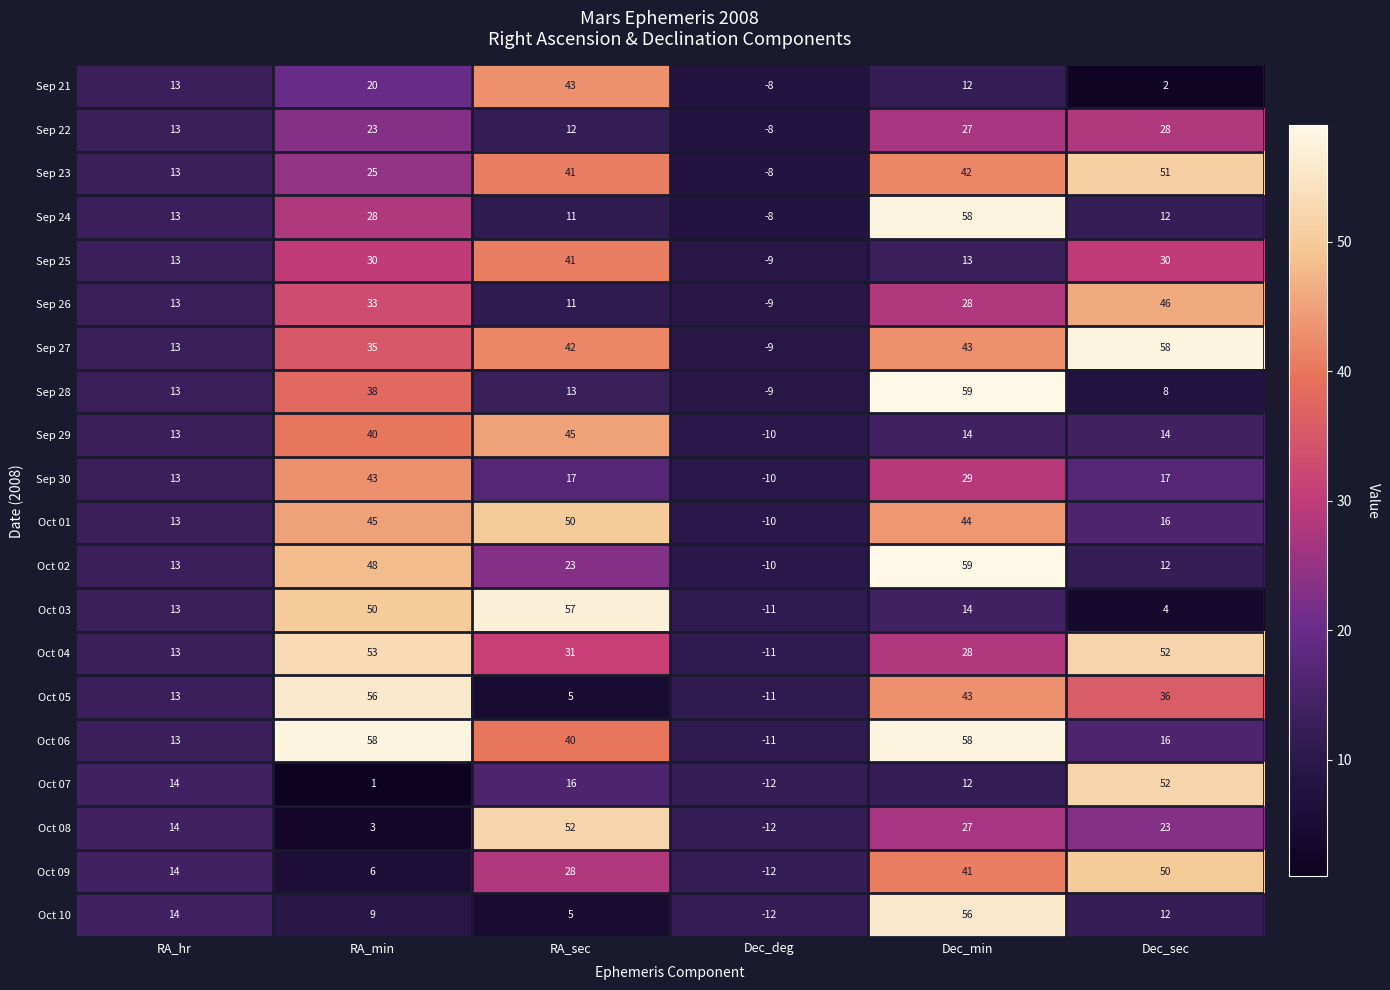

Which category has the highest value across all series?

Dec_min